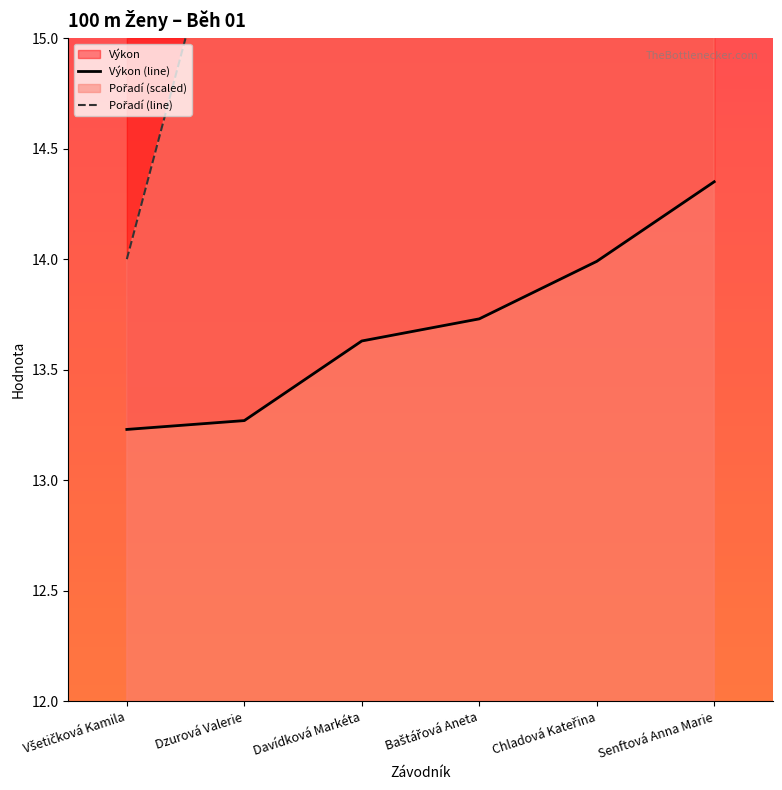

What is the sum of the Pořadí (line) values at Baštářová Aneta and Chladová Kateřina?

42.0